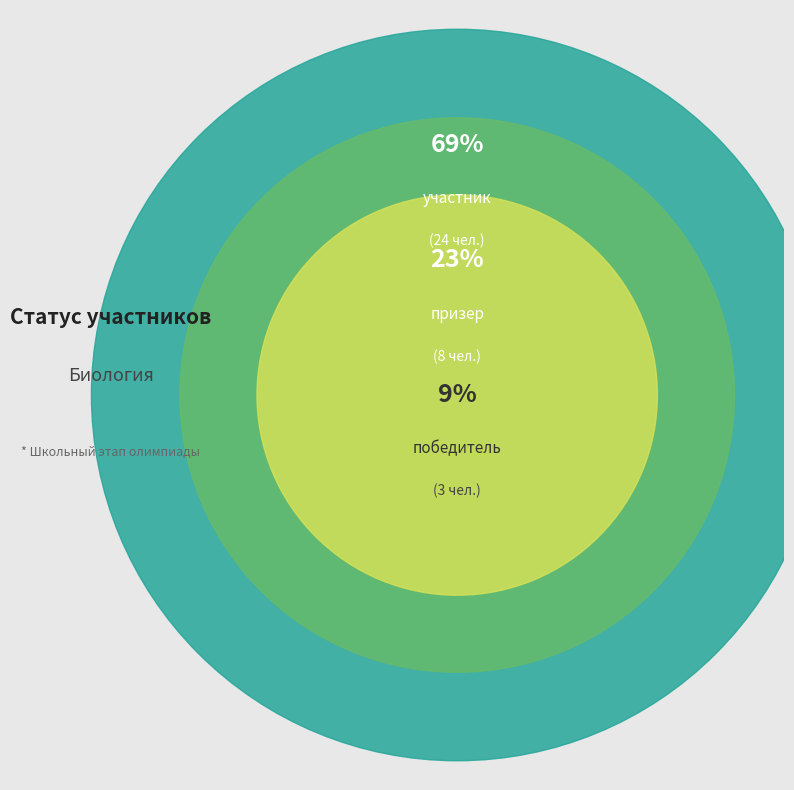

Combined, what portion of the pie is призер and участник?

91.4%